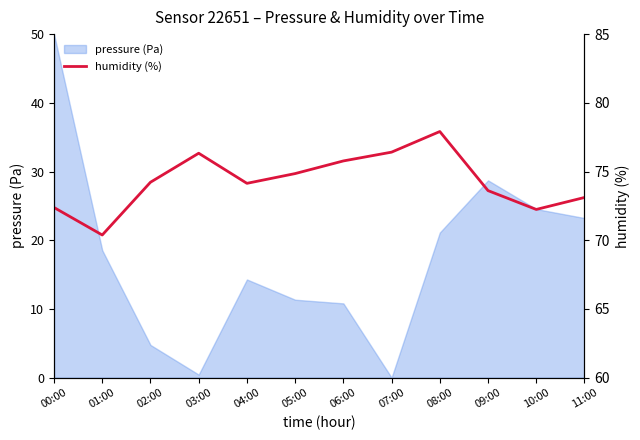

Reading right to left, extract all data points from this chart.

73.1	72.2	73.6	77.9	76.4	75.8	74.8	74.1	76.3	74.2	70.4	72.4